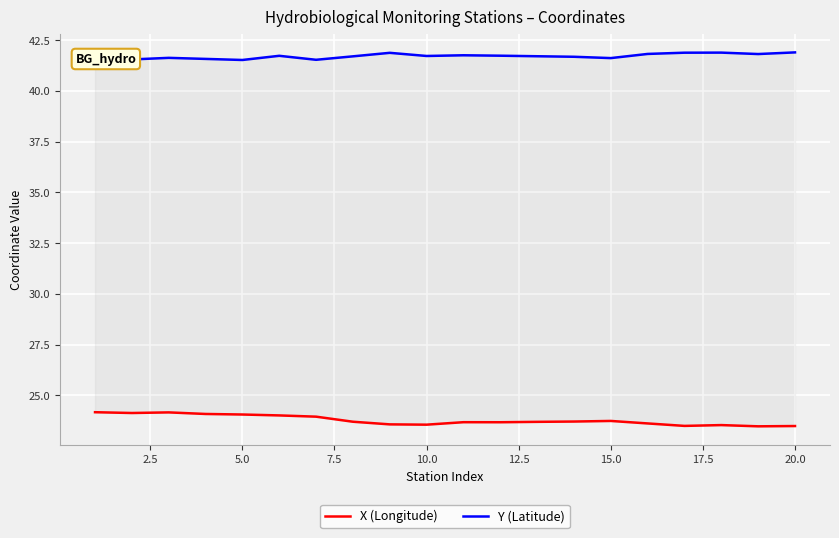

List the series in order of their overall mean, lowest first.

X (Longitude), Y (Latitude)